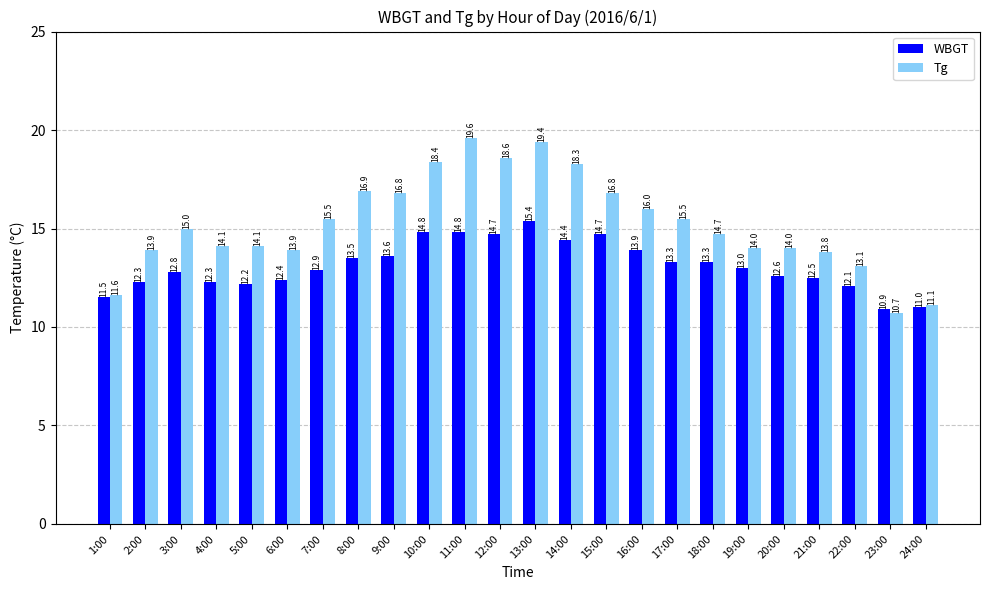

True or false: Tg has a value of 3.6 at 15:00.

False